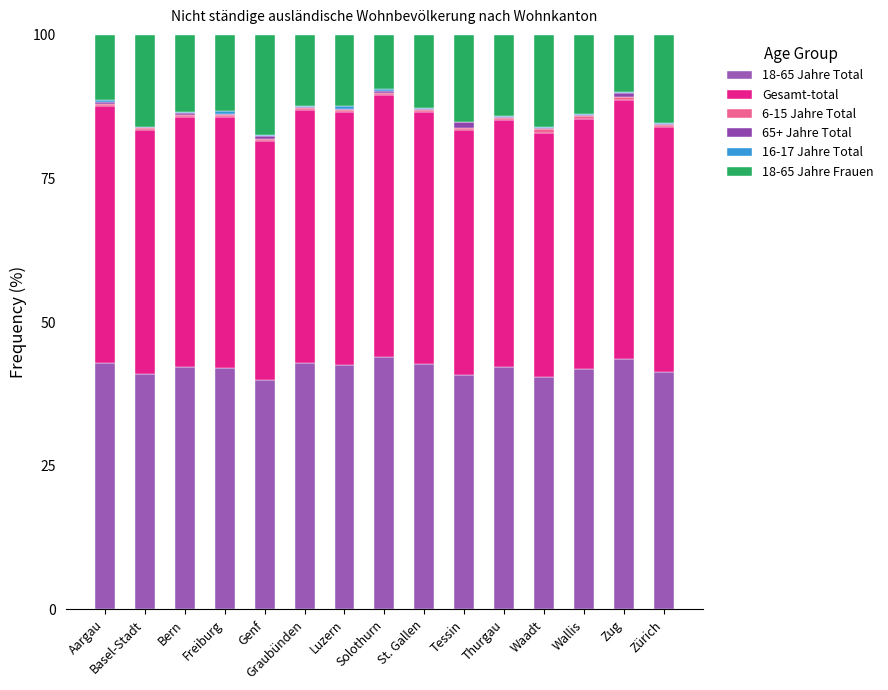

How many distinct data groups are displayed?

6